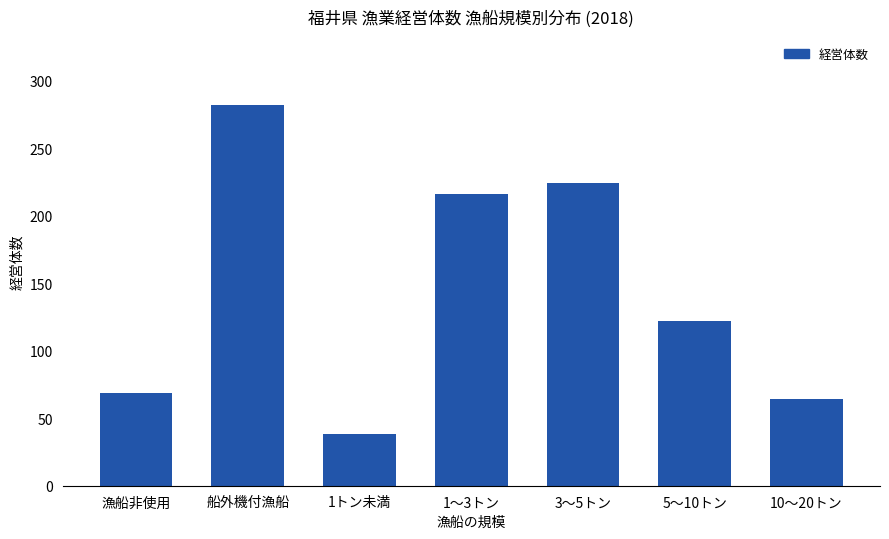

What is the sum of all values?

1015